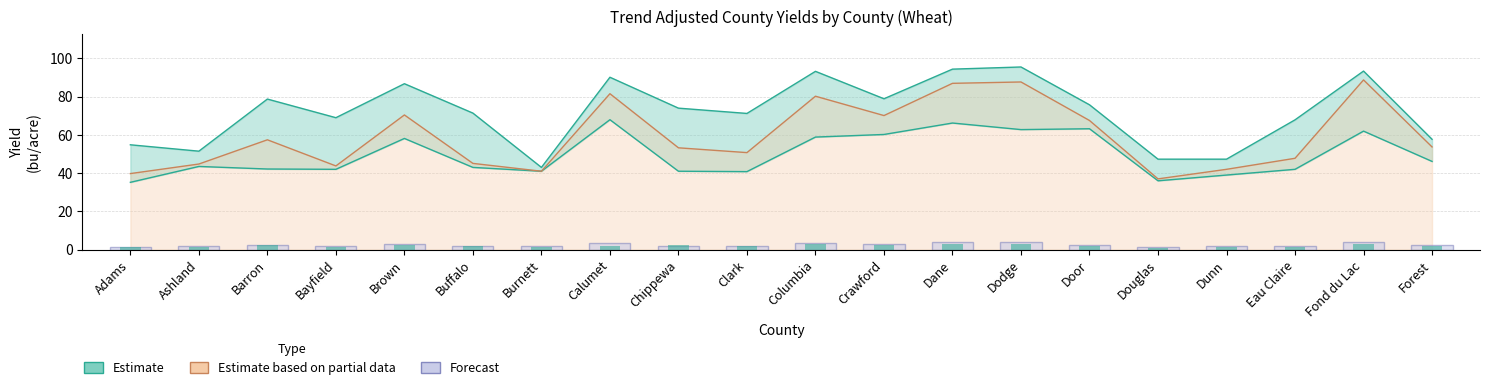

Which has a higher value, Fond du Lac or Douglas?

Fond du Lac